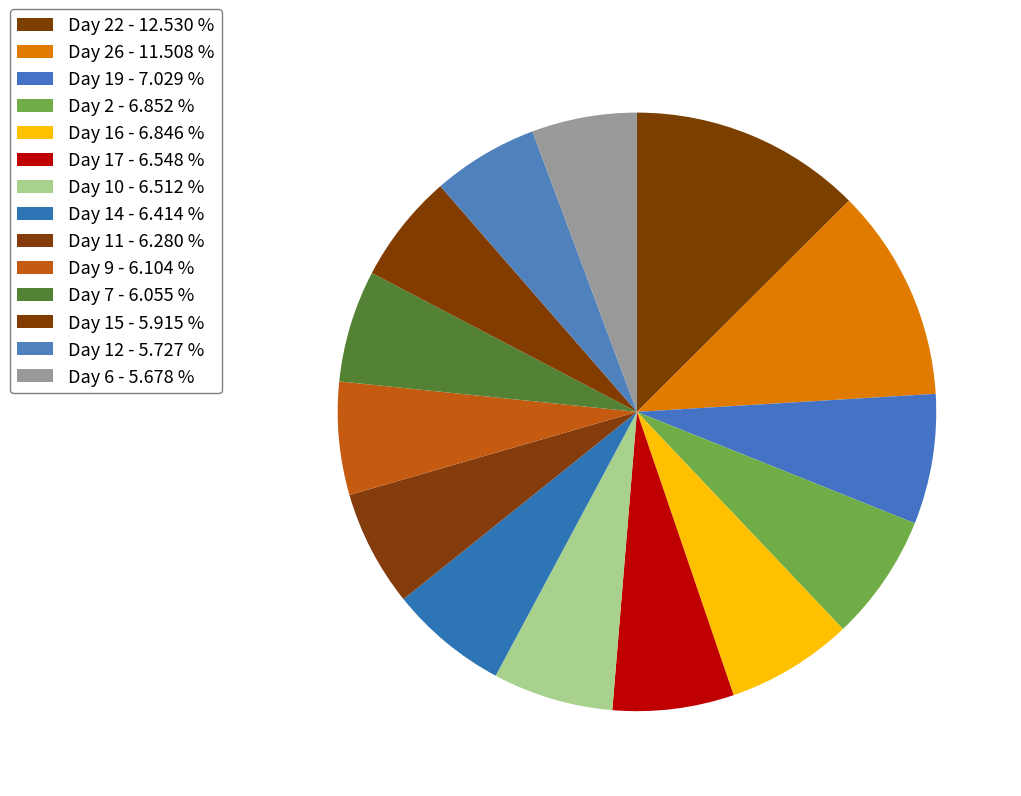

How many slices are in this pie chart?

14